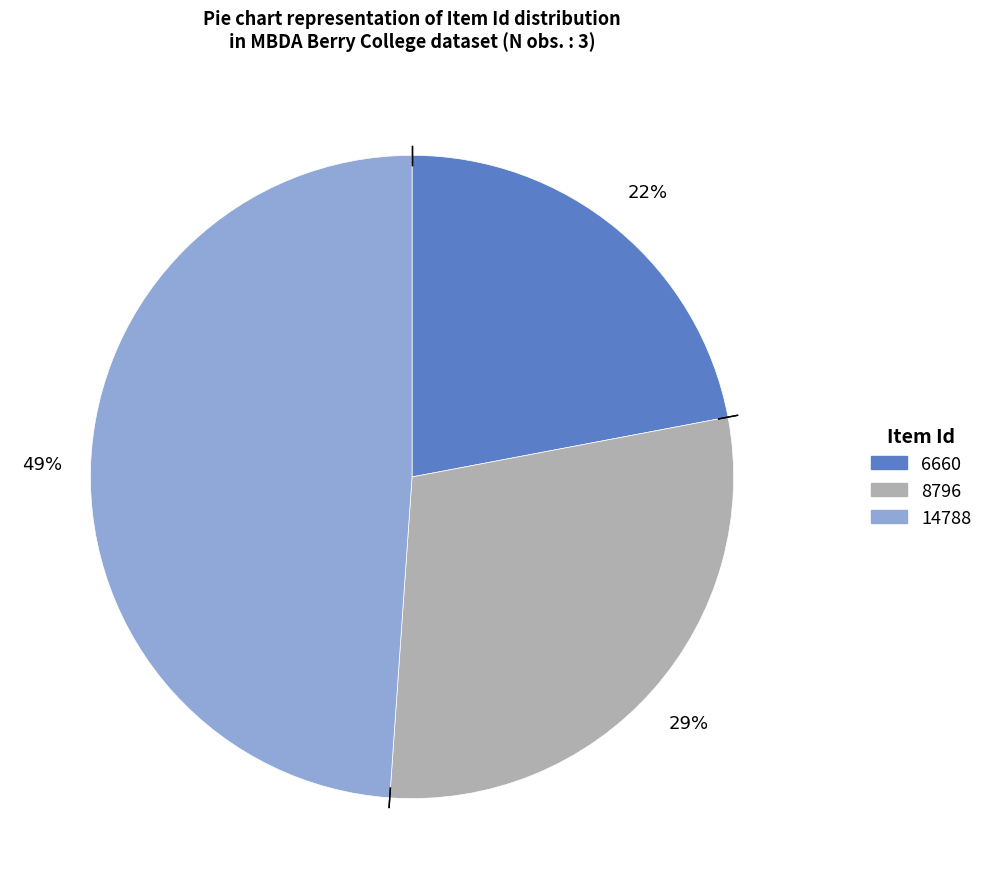

Does any single category account for the majority?

No